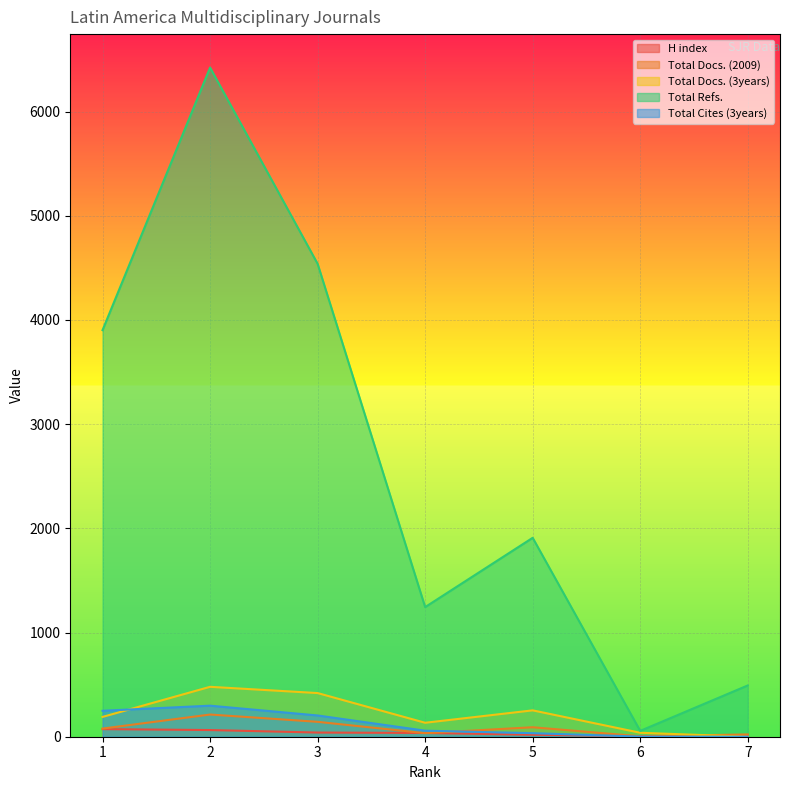

What is the value of the Total Docs. (3years) point at the 4th from the left?

134